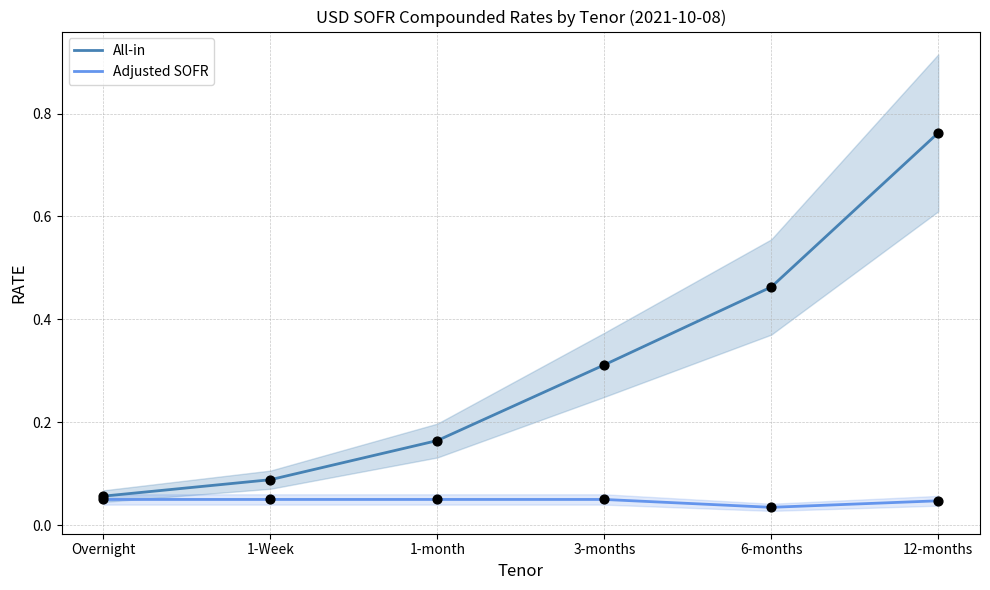

What are all the series names shown in the legend?

All-in, Adjusted SOFR